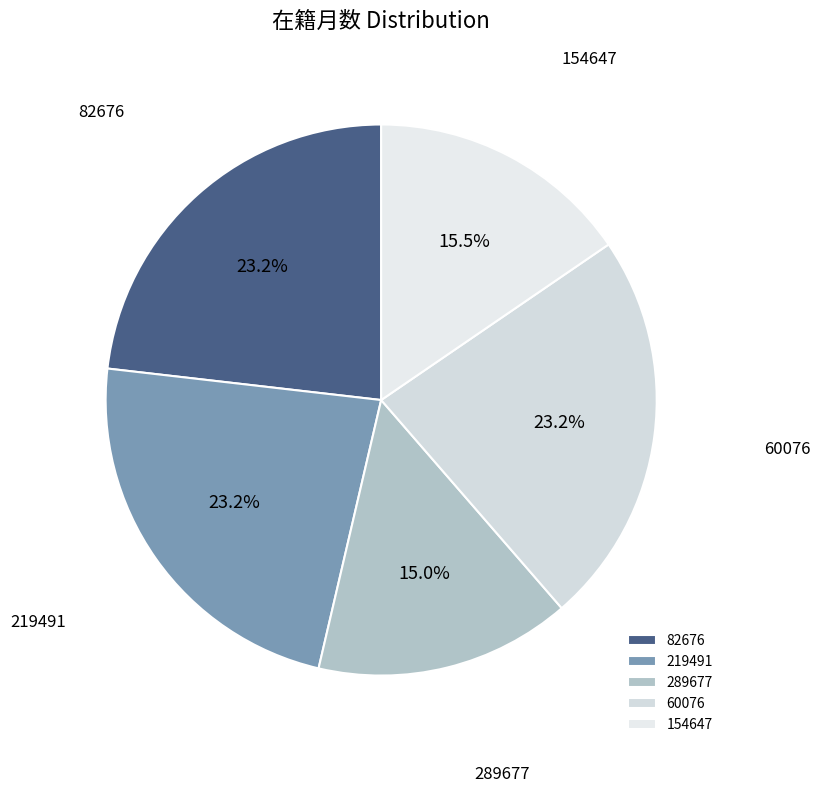

What percentage is the 82676 slice, to the nearest percent?

23%